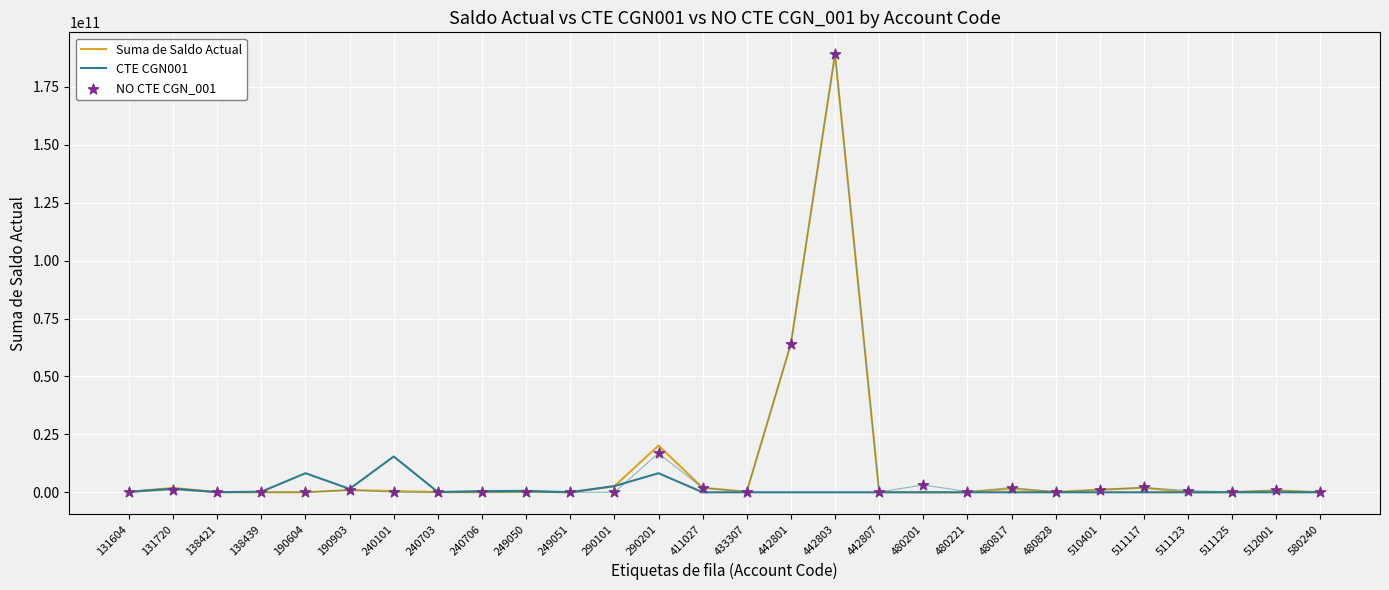

At which category is the sum across all series the highest?

442803